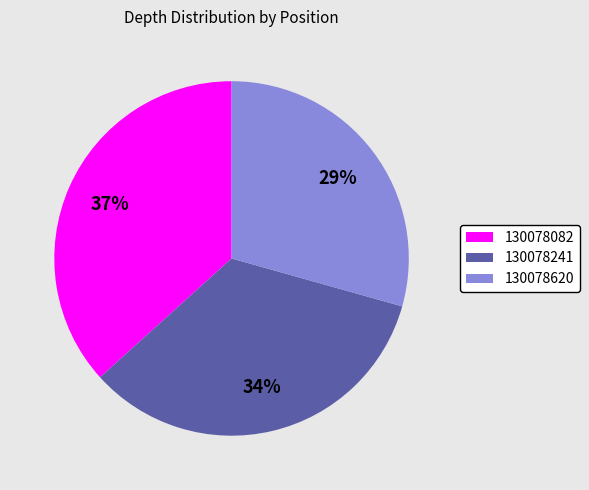

Approximately how many times larger is the value at 130078241 compared to 130078082?

0.9